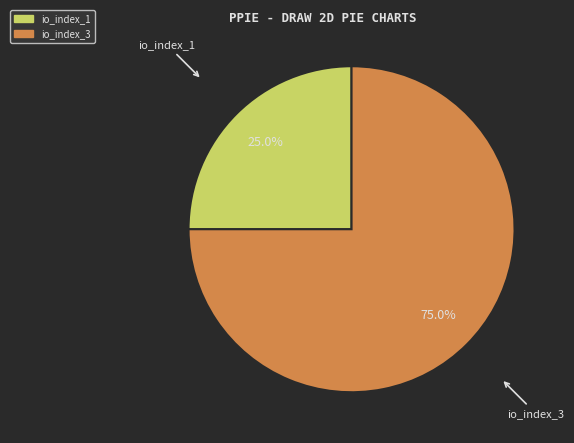

True or false: io_index_1 accounts for 25% of the total.

True